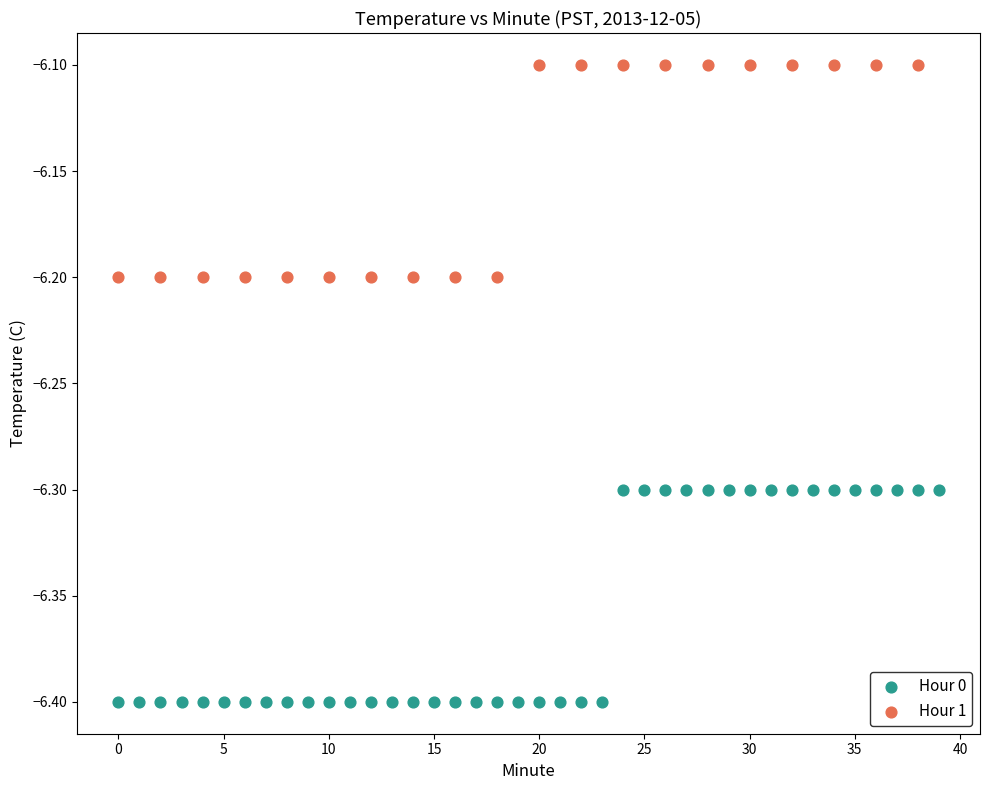

Which series reaches the minimum Y coordinate?

Hour 0